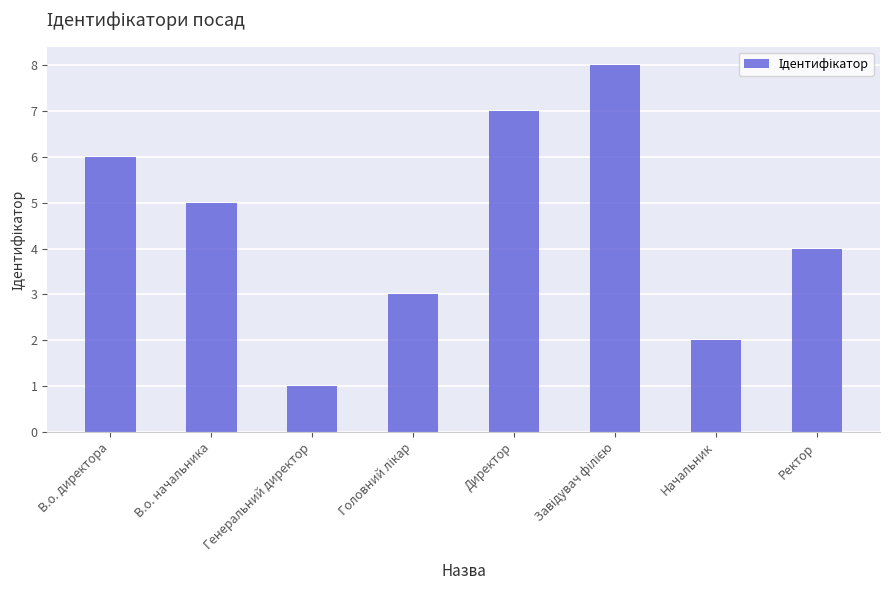

The value at В.о. директора is 3. True or false?

False